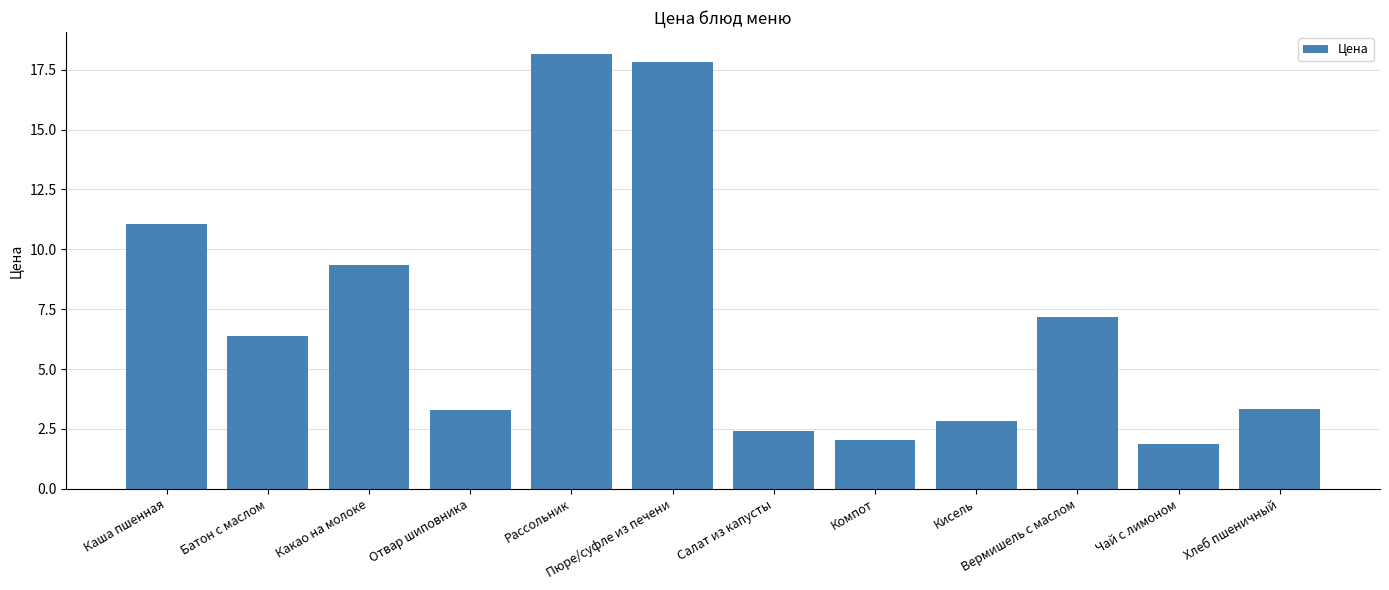

Approximately how many times larger is the value at Какао на молоке compared to Отвар шиповника?

2.9